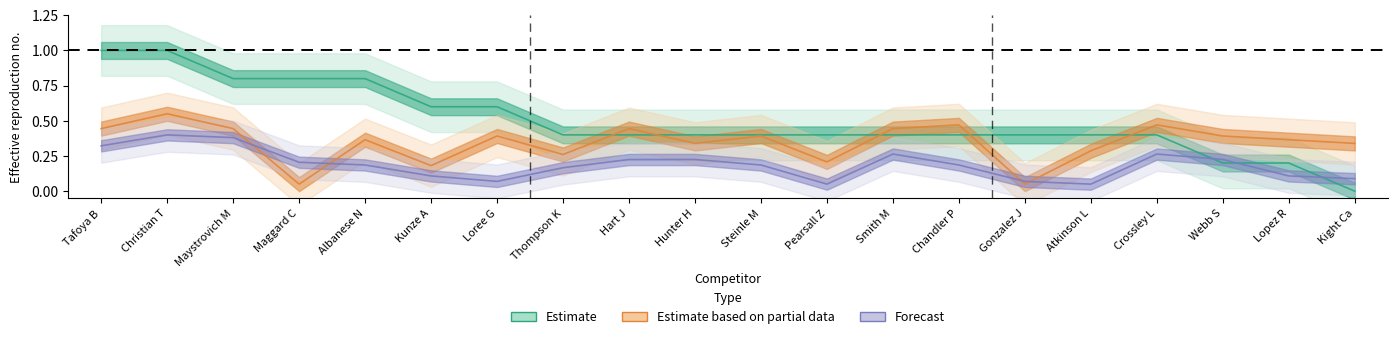

True or false: Kneeling Score has a value of 0.2 at Maystrovich M.

False